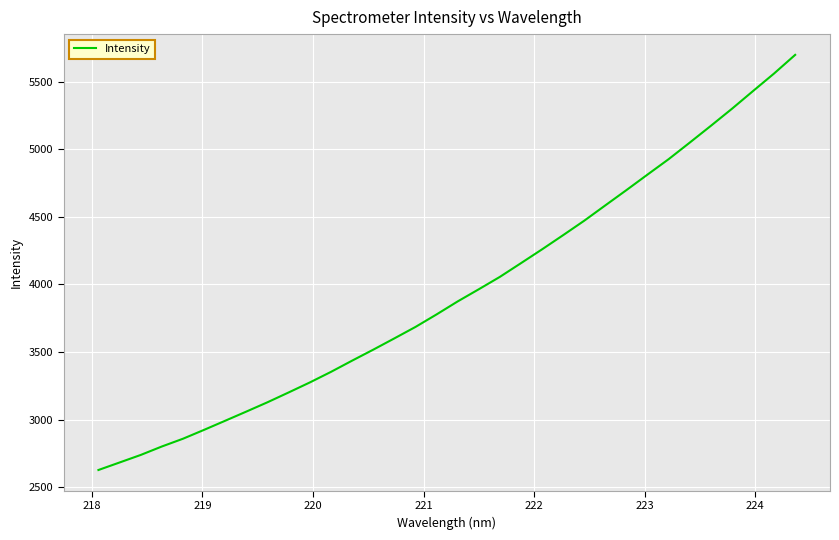

What is the smallest value displayed?

2626.6